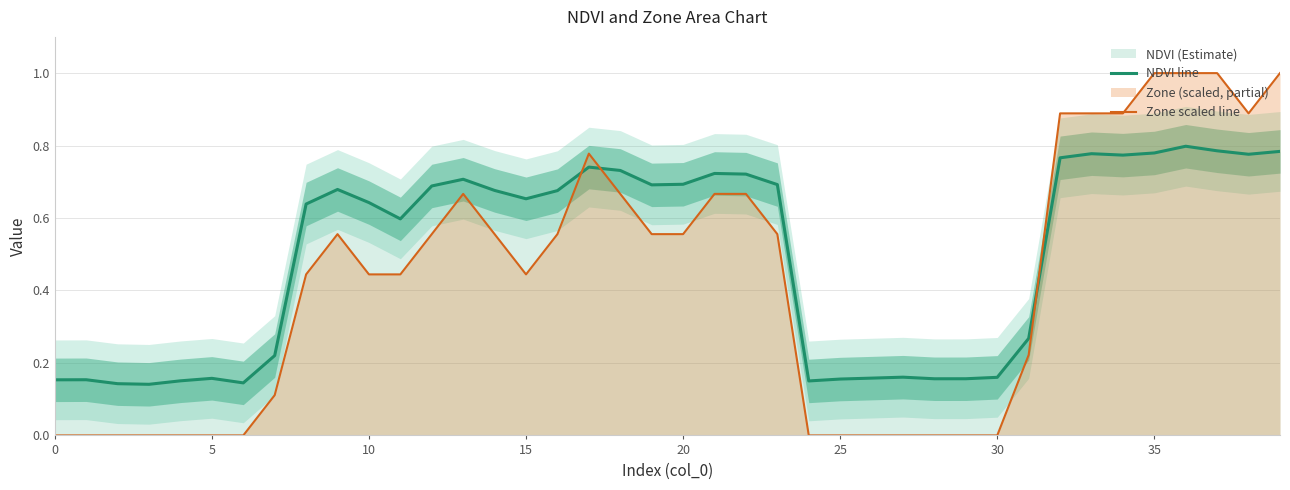

Where is the first local maximum for Zone scaled line?

9